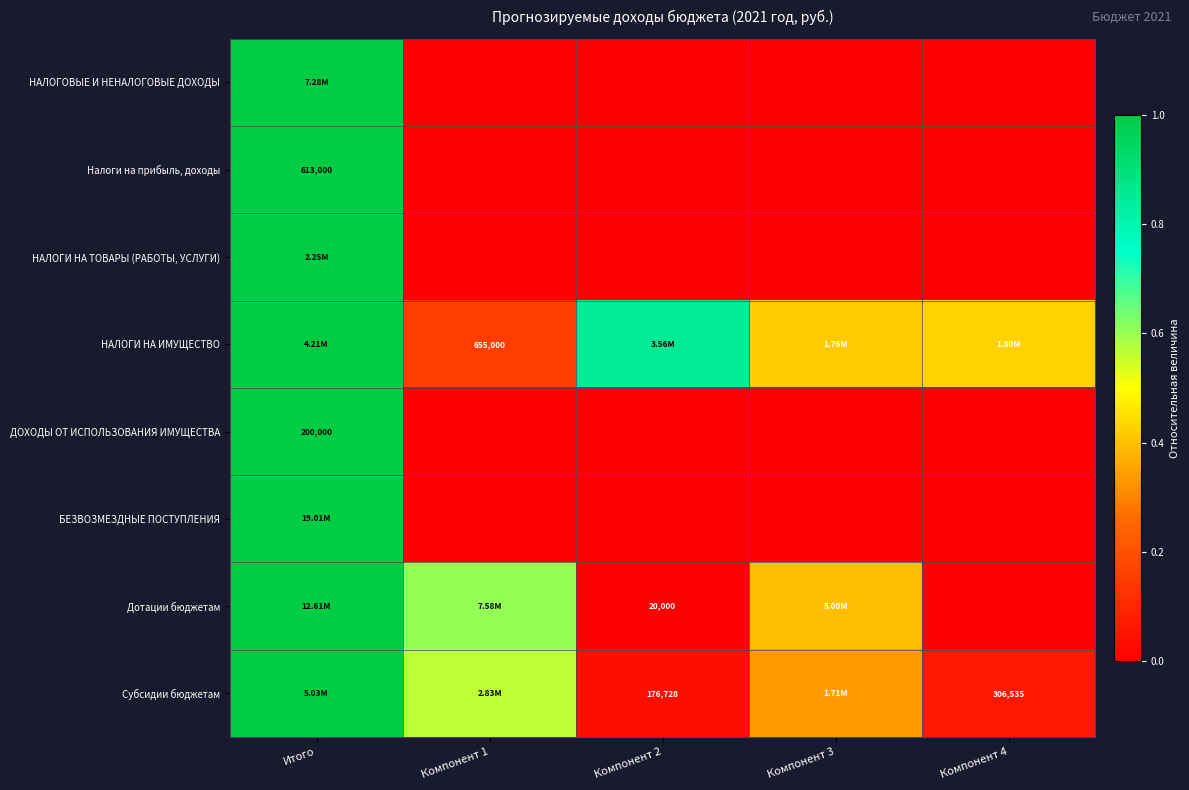

What is the difference between the maximum and minimum values in the ДОХОДЫ ОТ ИСПОЛЬЗОВАНИЯ ИМУЩЕСТВА series?

1.0